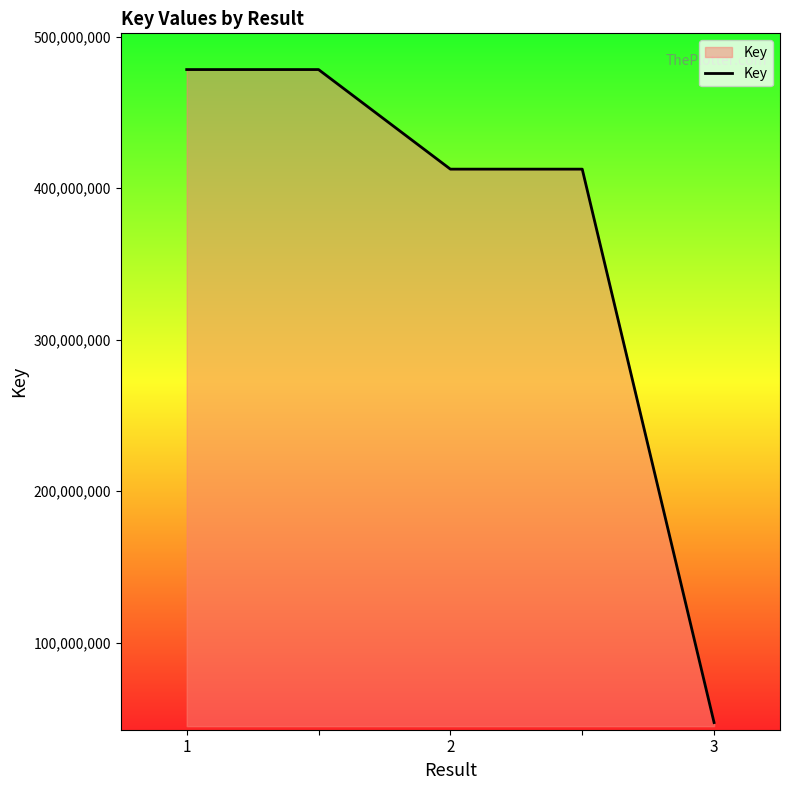

What is the sum of all values?

1828673019